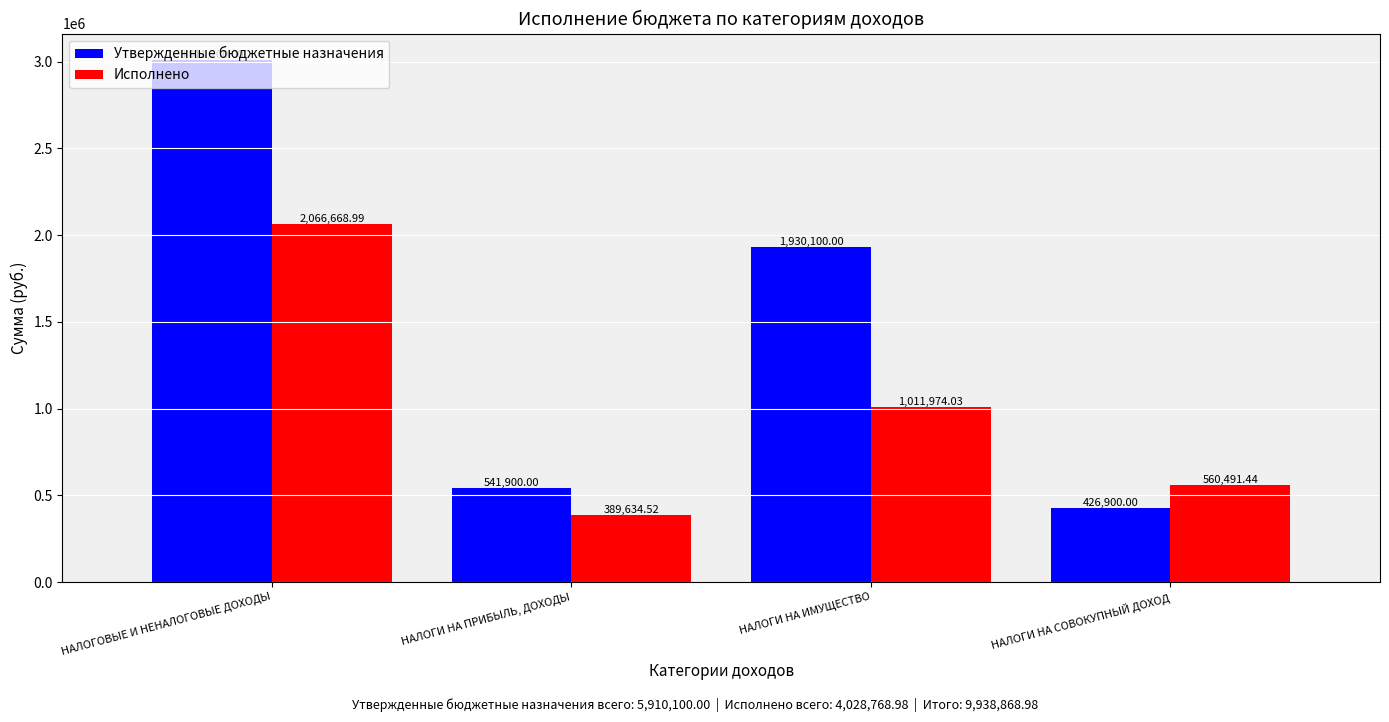

How many bars are there in each group?

2